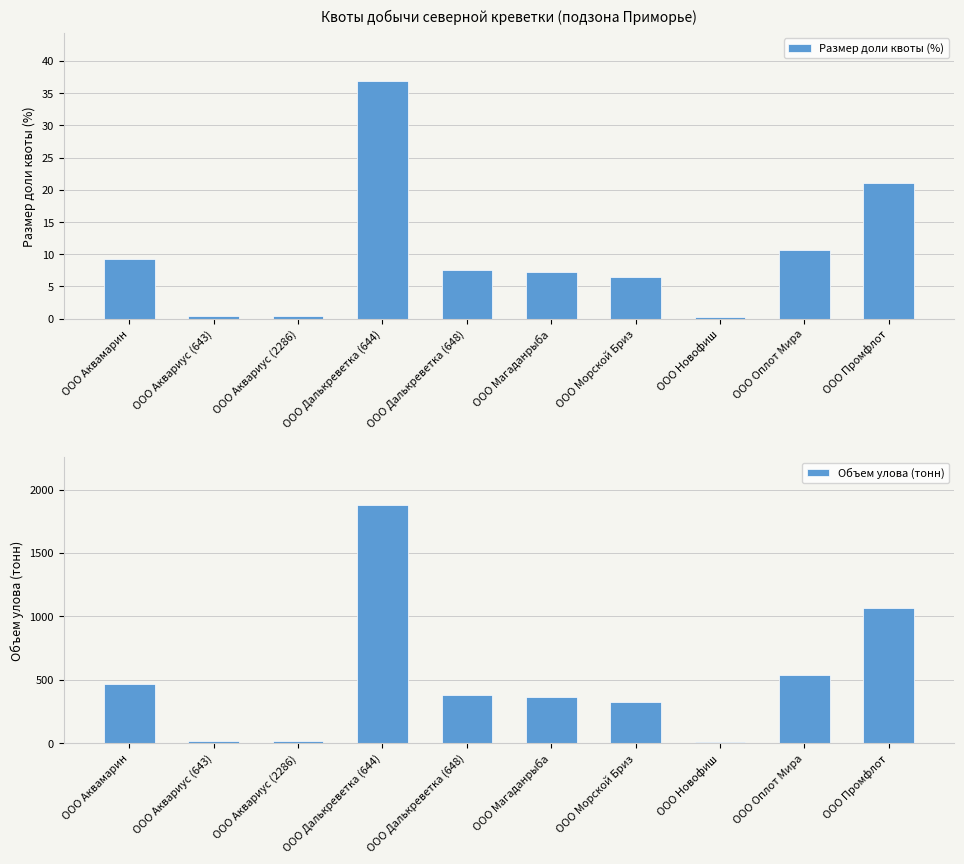

What are all the series names shown in the legend?

Размер доли квоты (%), Объем улова (тонн)